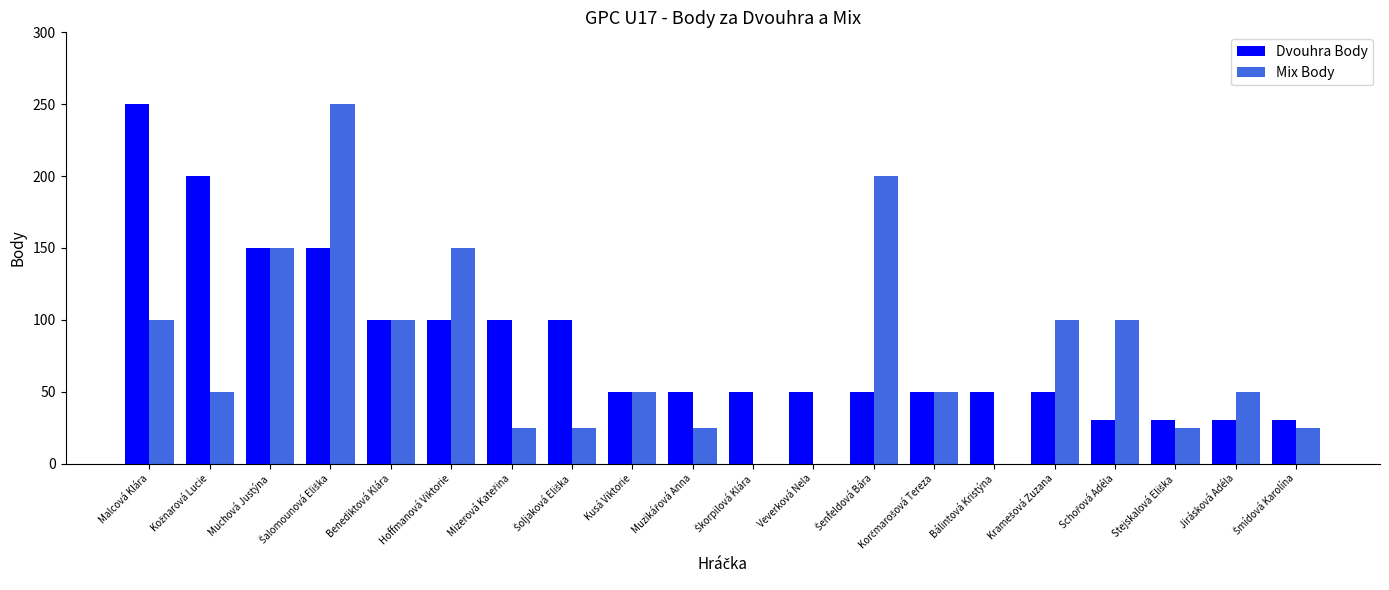

What are all the series names shown in the legend?

Dvouhra Body, Mix Body